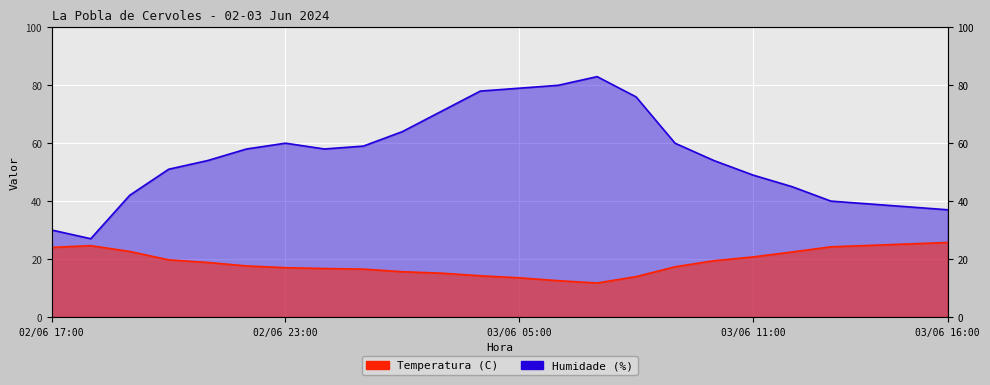

What is the value of the Humidade (%) point at the 11th from the left?

71.0